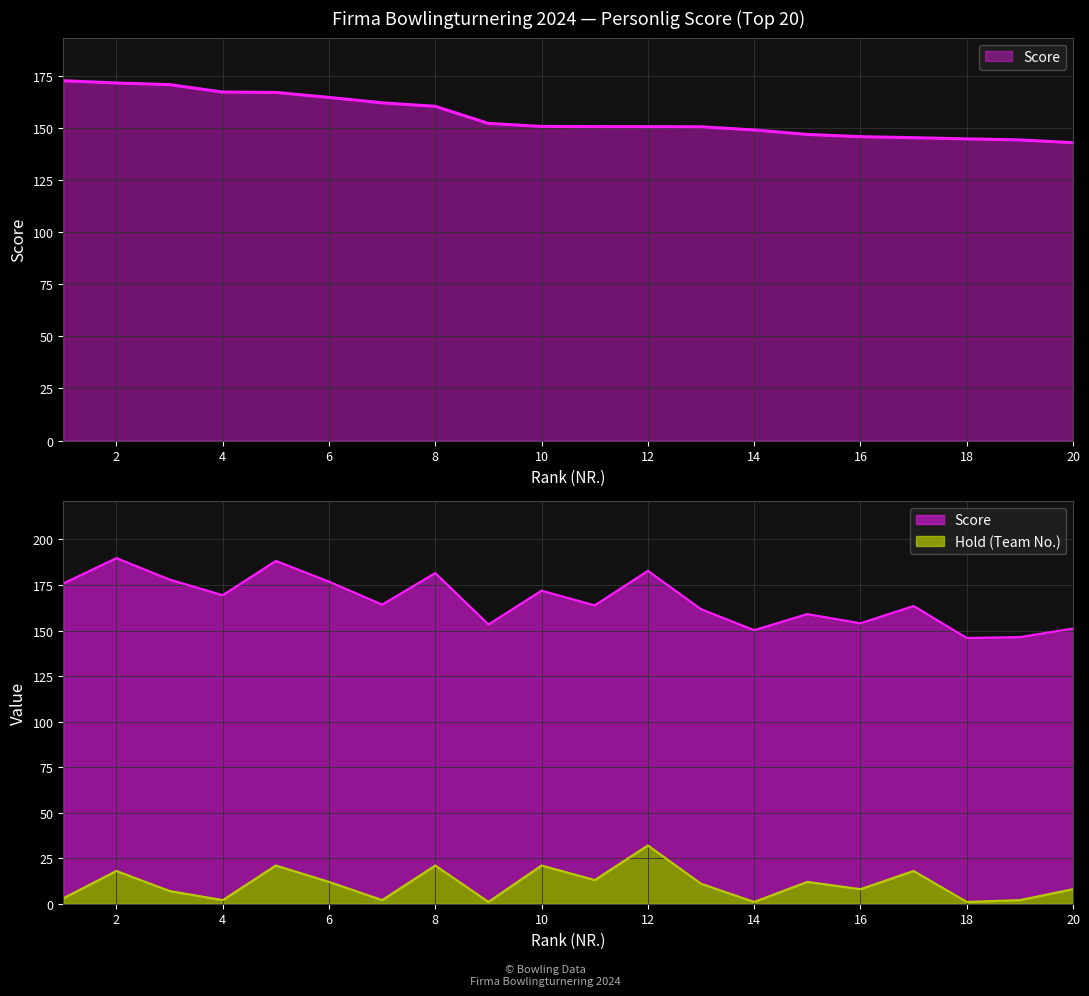

Does the chart display data point markers on the line(s)?

No